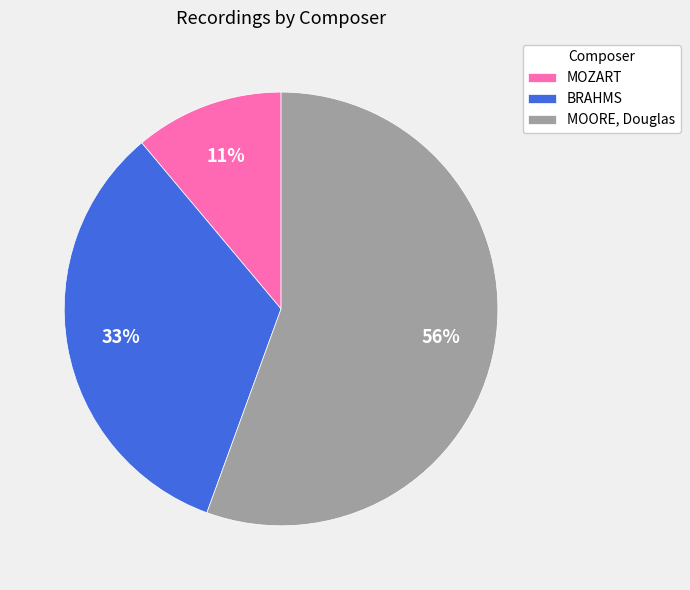

Count the number of slices in the pie.

3